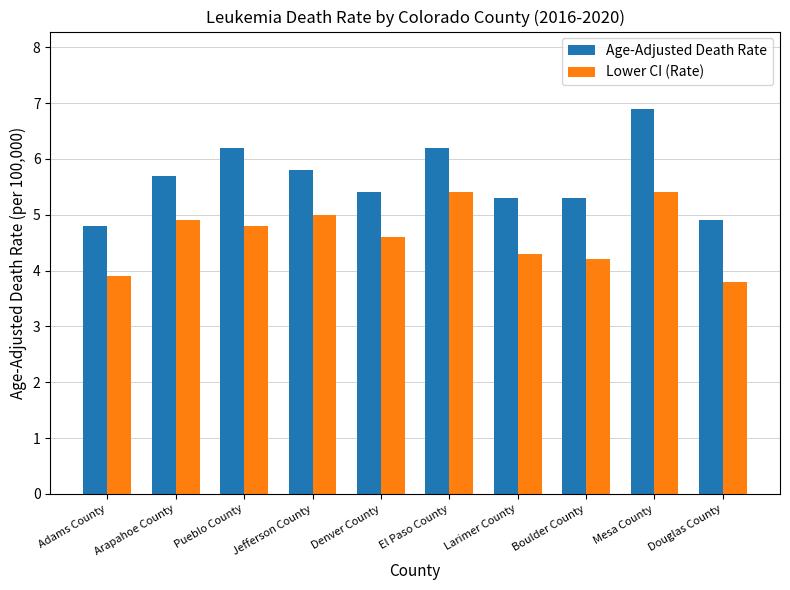

What is the greatest value displayed?

6.9